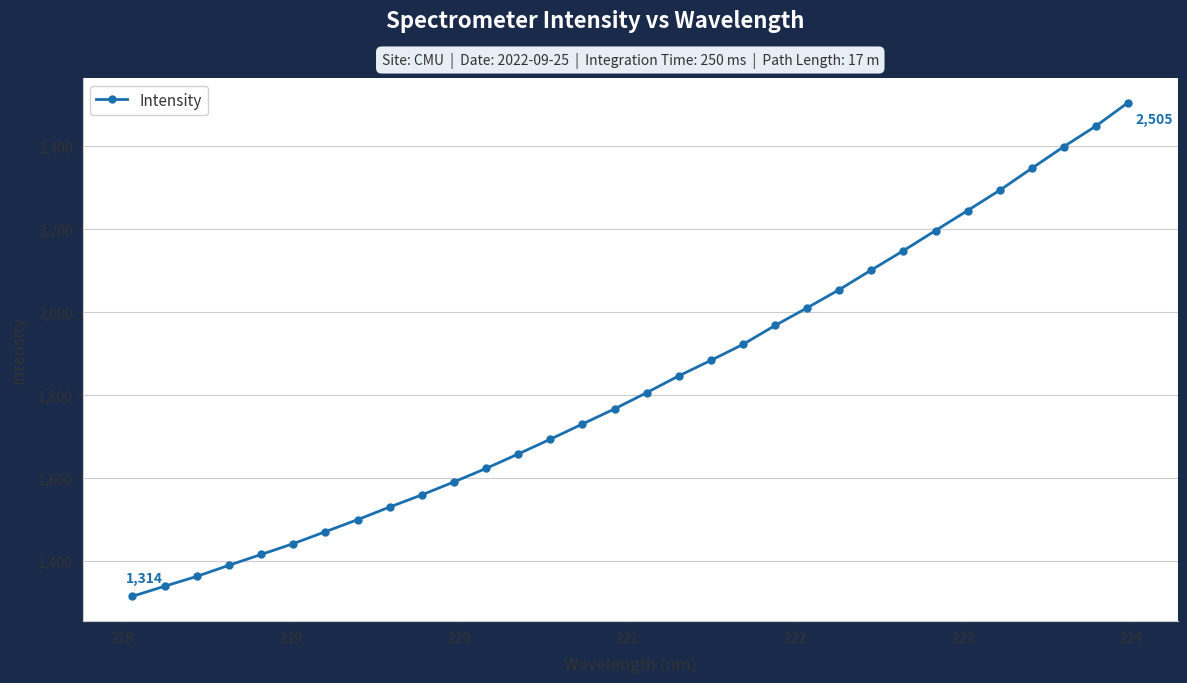

What is the greatest value displayed?

2504.9